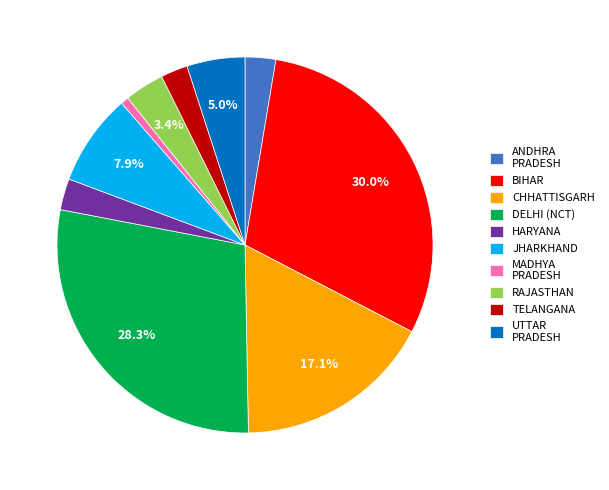

Which slice is the largest?

BIHAR